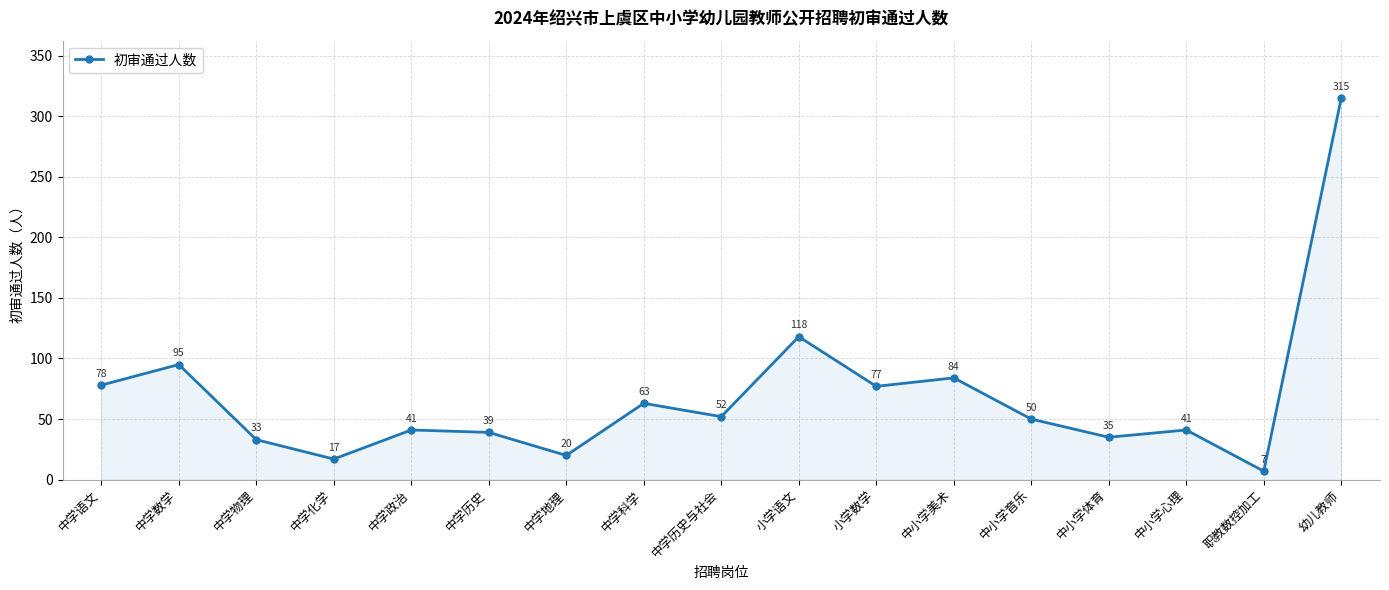

Does the chart have visible grid lines?

Yes